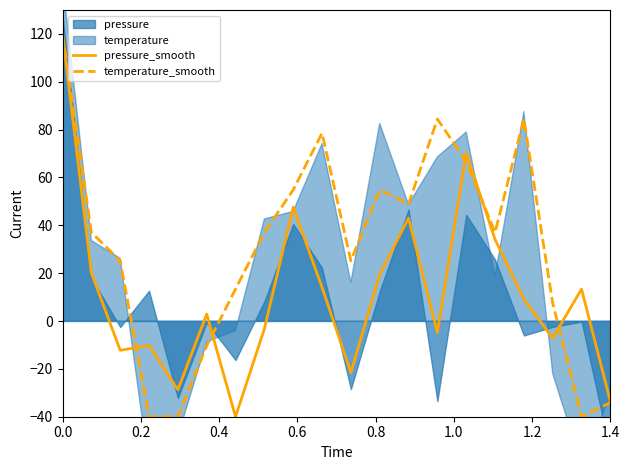

True or false: pressure_smooth and temperature_smooth cross at least once.

True